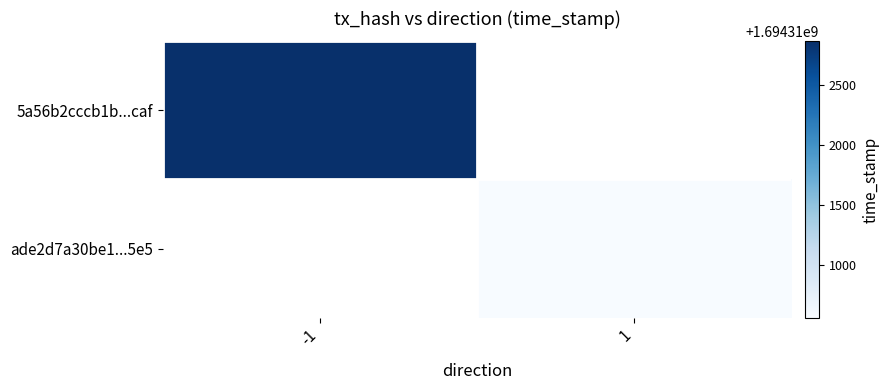

How many positive values does the ade2d7a30be1...5e5 series have?

1